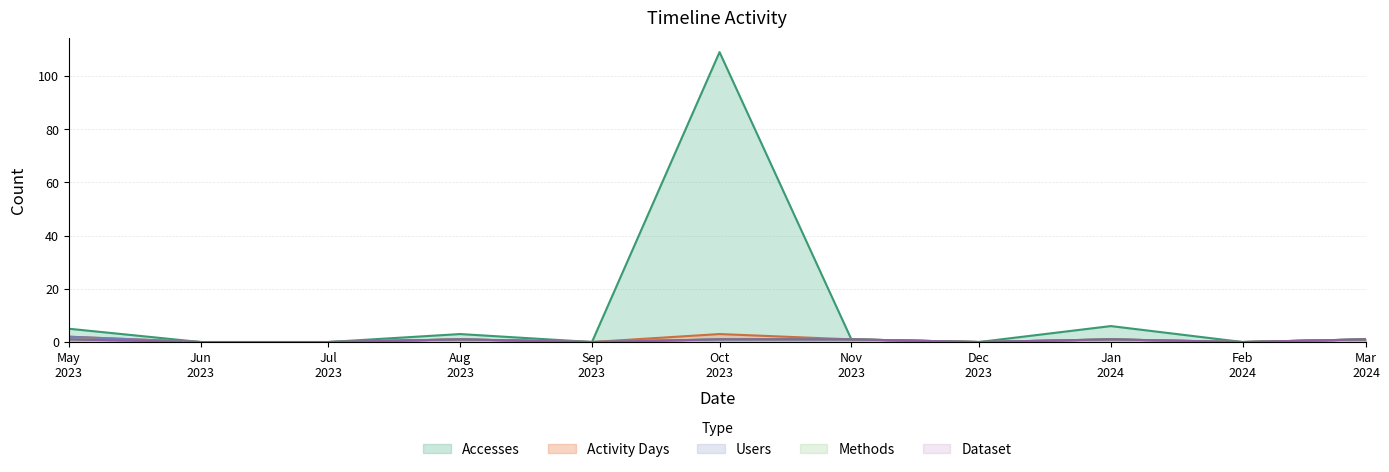

Where is Users nearest to the value 1?

Aug 2023